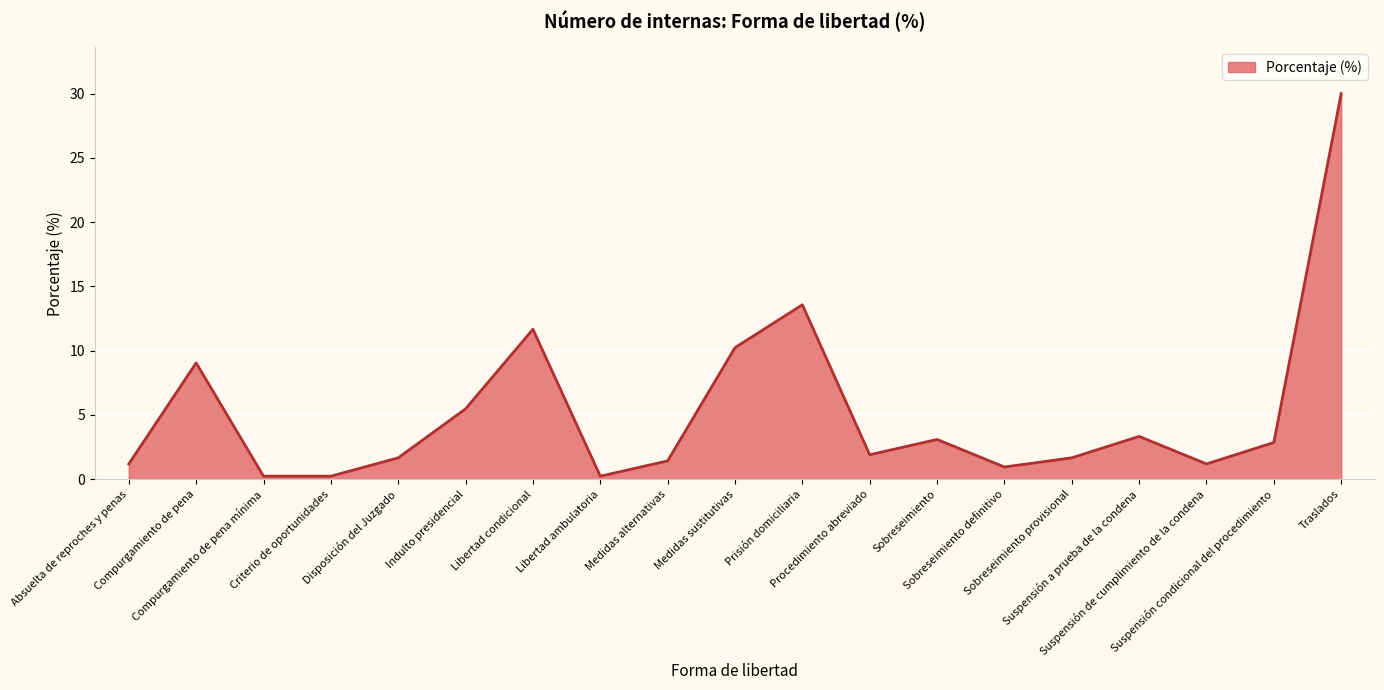

What is the difference between the maximum and minimum values?

29.8